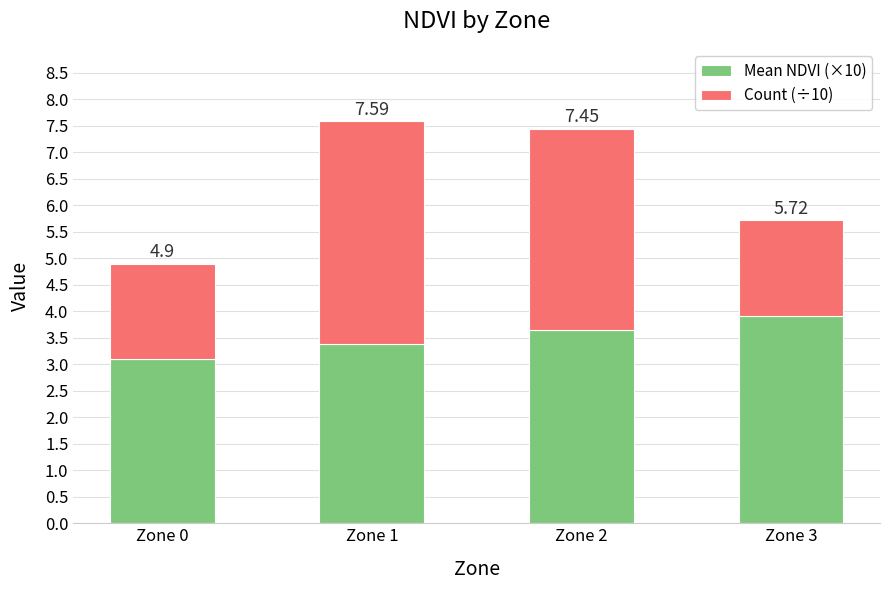

At which label does Count (÷10) first exceed 3?

Zone 1